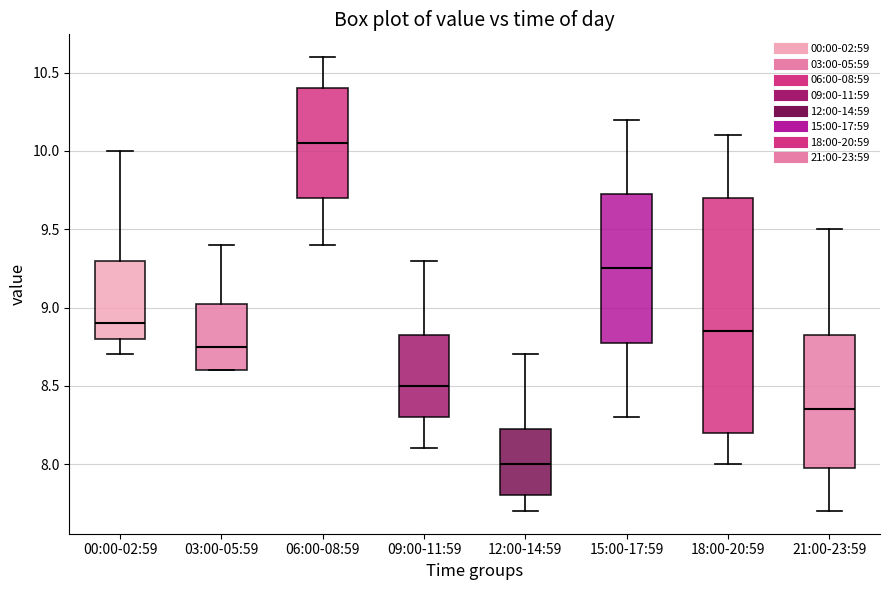

Which box is the tallest, from its lower edge to its upper edge?

18:00-20:59